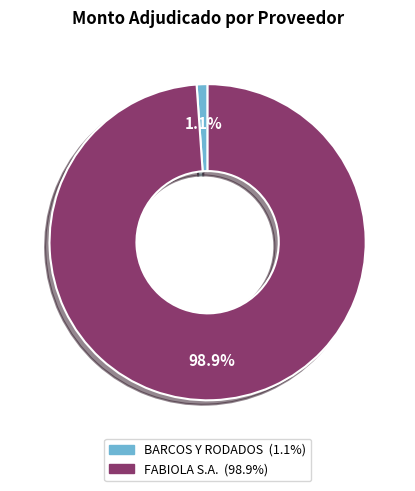

Is there a majority slice in this chart?

Yes